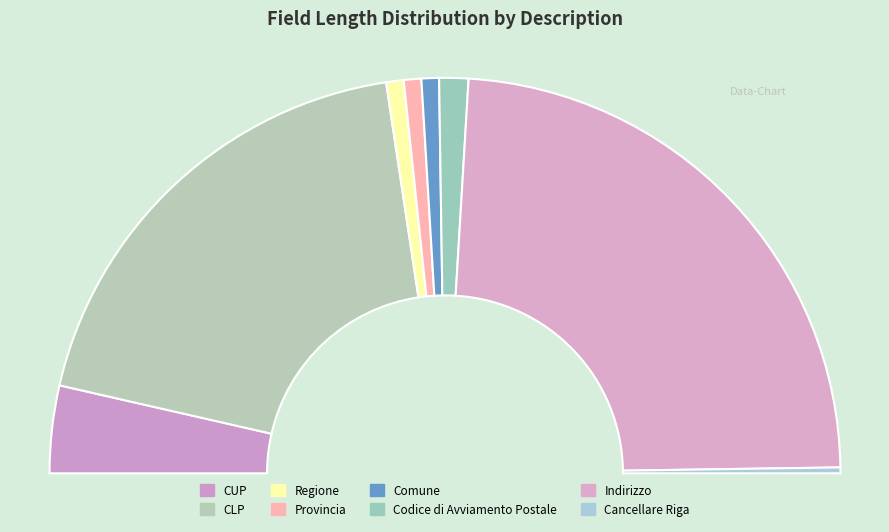

Between CUP and Comune, which is larger?

CUP